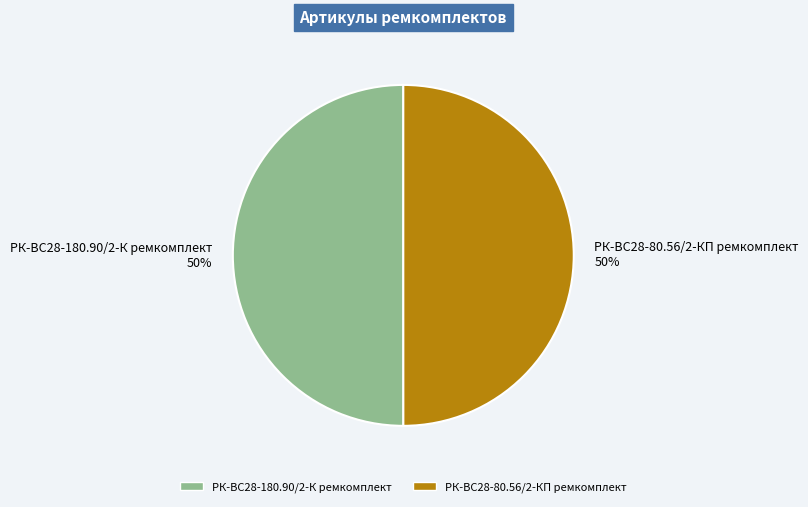

The РК-ВС28-180.90/2-К ремкомплект slice represents 50% of the pie. True or false?

True